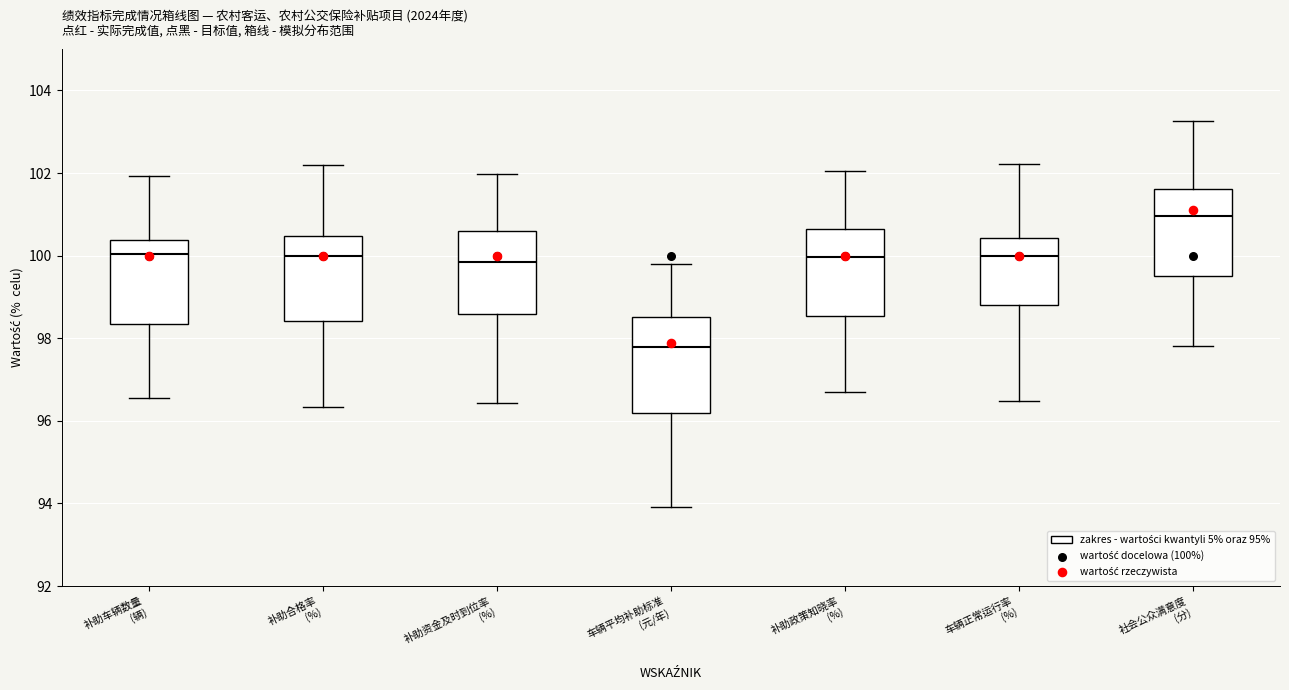

Where does the median line of the box for 社会公众满意度 (分) sit on the y-axis? The values are not printed on the chart, so give them approximately, as read against the axis.

101.0